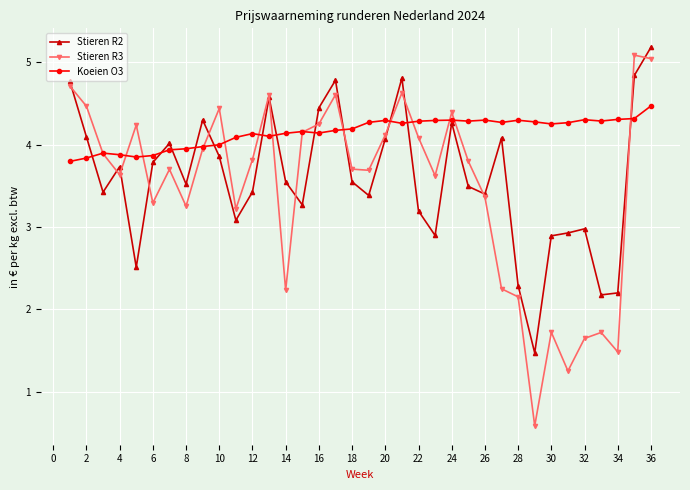

What is the greatest value displayed?

5.2